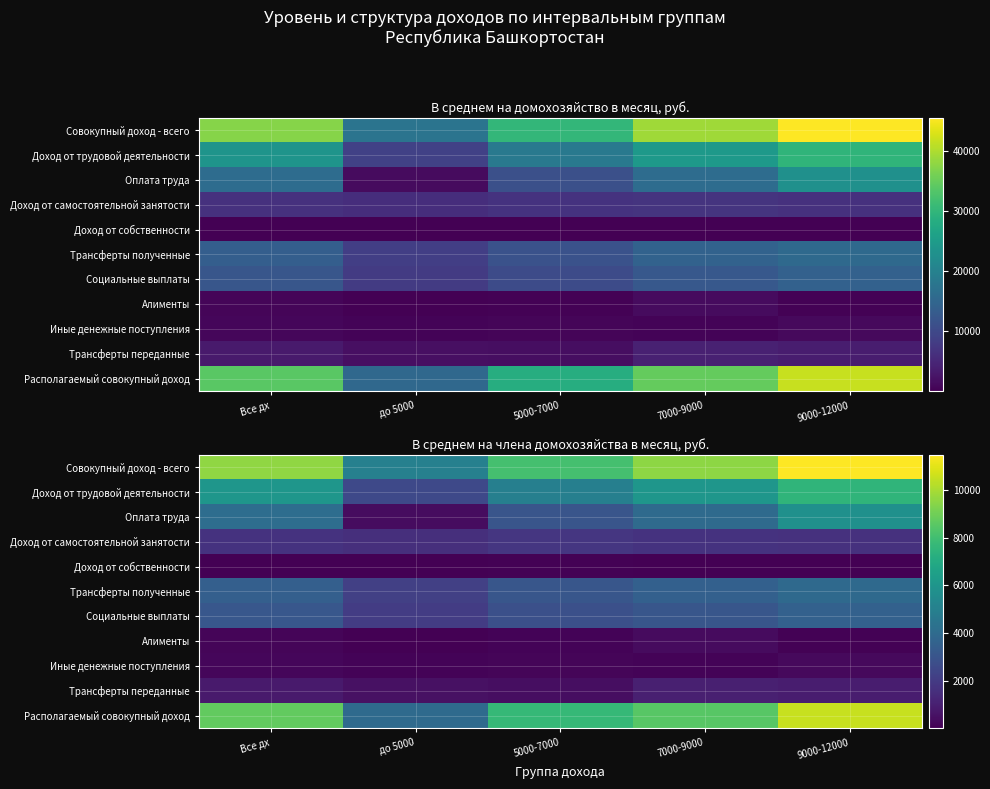

What is the total value across all series at 7000-9000?

37852.3